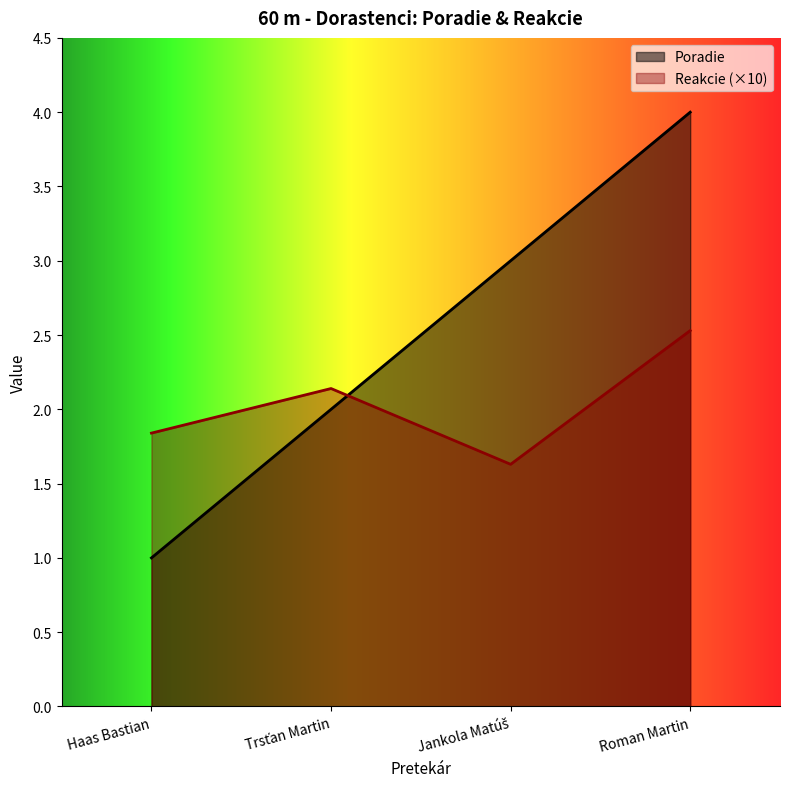

Reading right to left, list all the values displayed in this chart.

Poradie: 4.0	3.0	2.0	1.0
Reakcie: 2.5	1.6	2.1	1.8